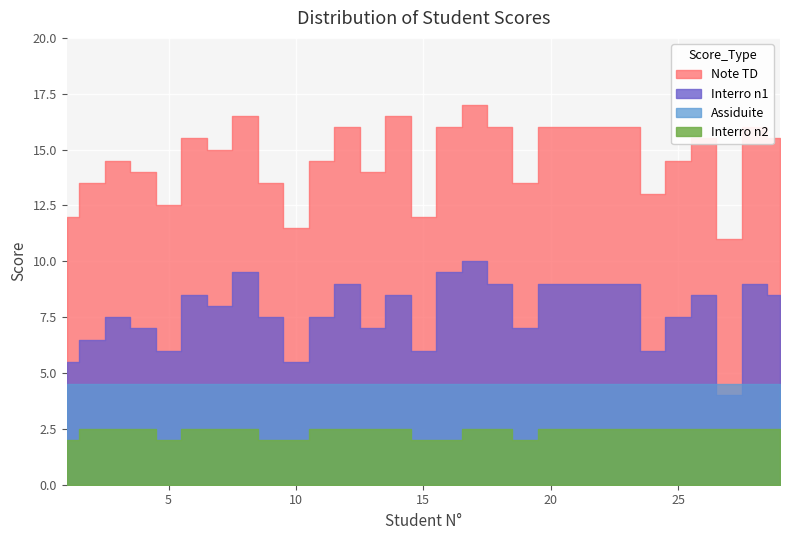

List the series in order of their overall mean, highest first.

Note TD, Interro n1, Assiduite, Interro n2